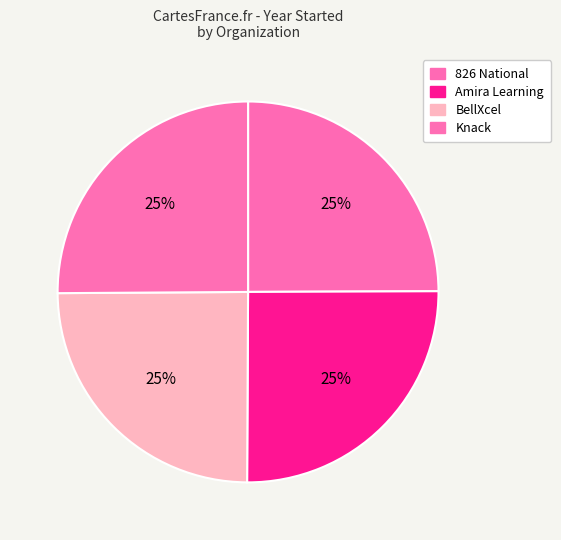

How many slices are in this pie chart?

4